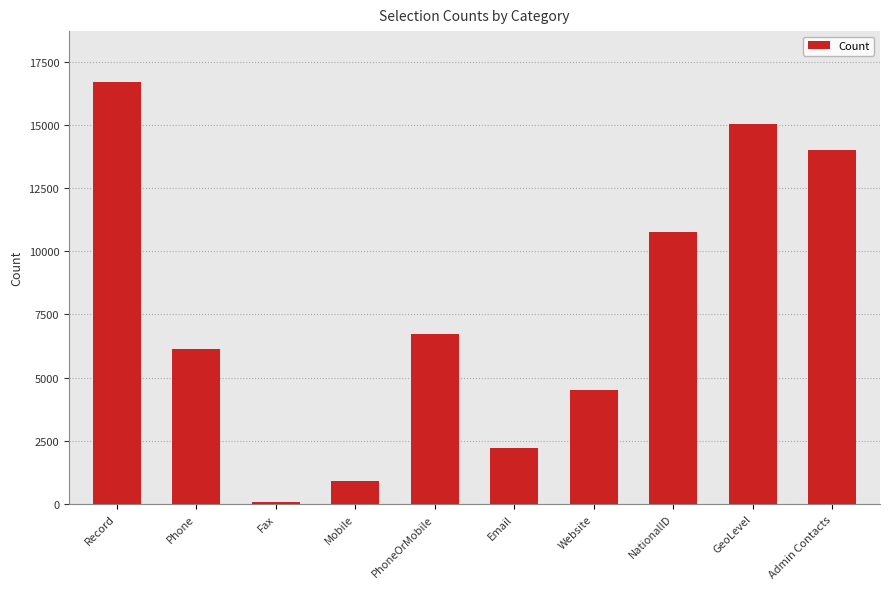

List the labels in order of value, smallest first.

Fax, Mobile, Email, Website, Phone, PhoneOrMobile, NationalID, Admin Contacts, GeoLevel, Record